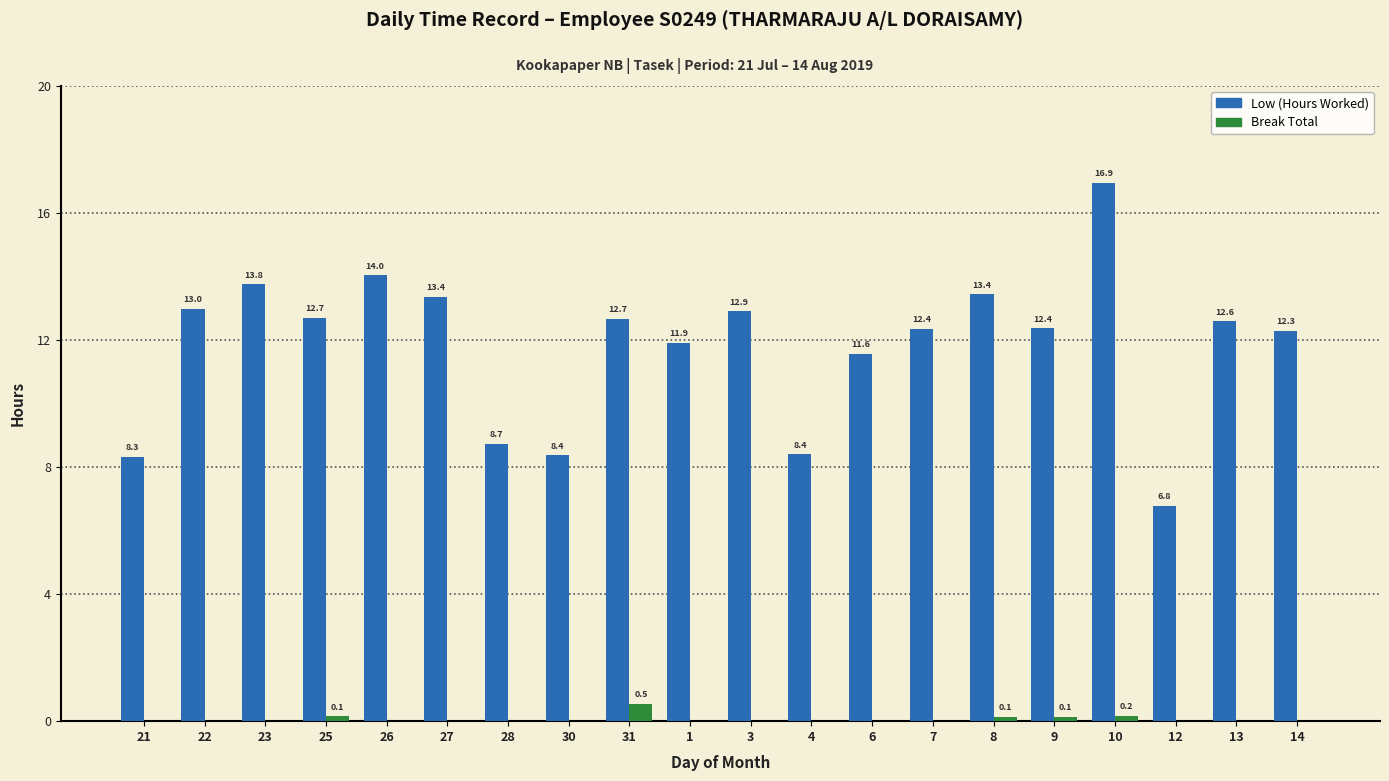

What is the total value across all series at 14?

12.3